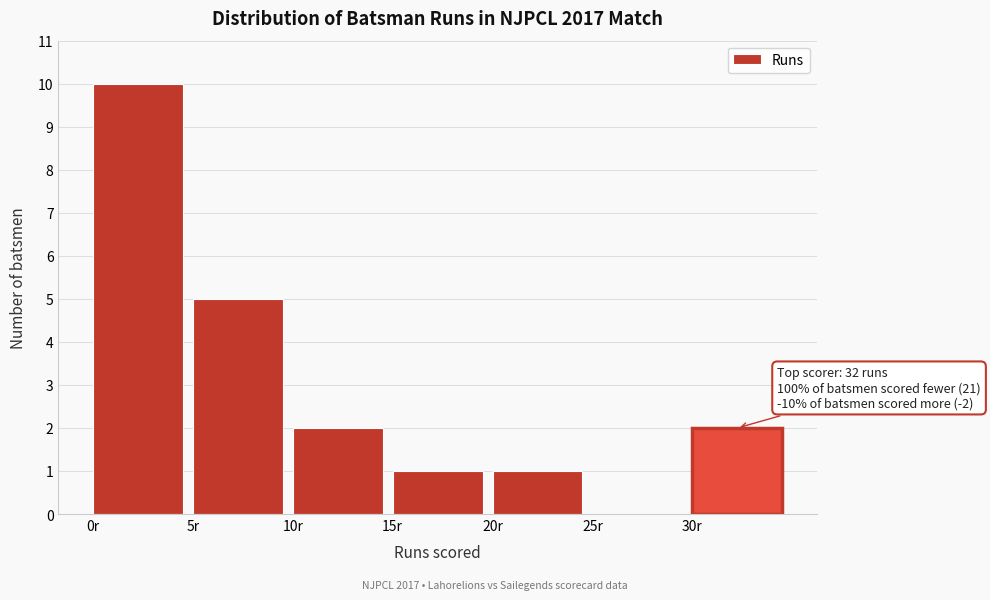

Which range on the x-axis has the tallest bar?

0 to 5